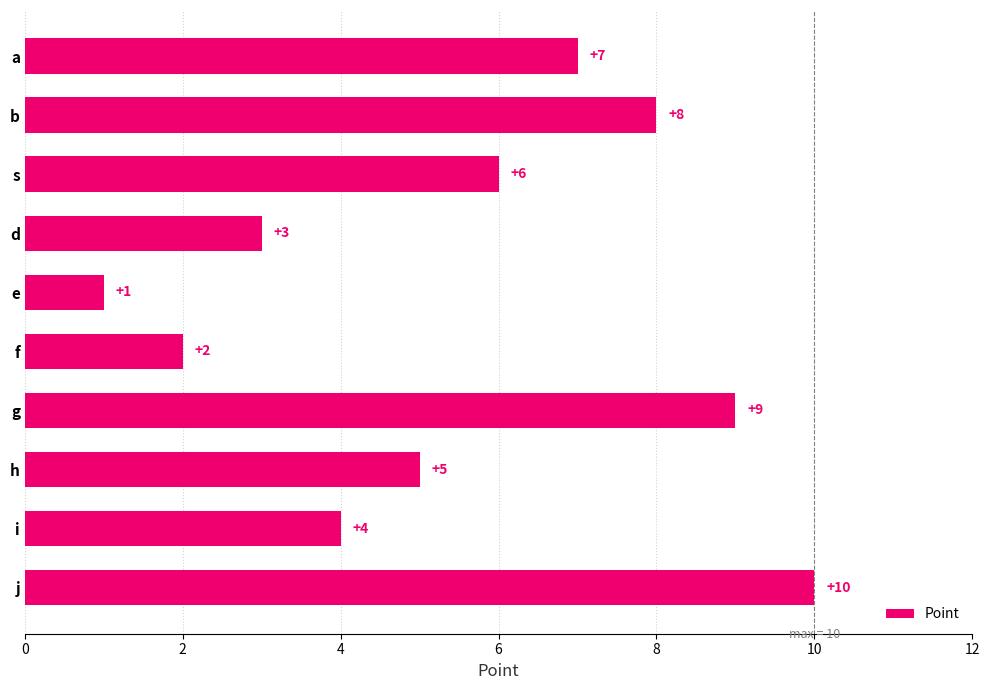

List the labels in order of value, smallest first.

e, f, d, i, h, s, a, b, g, j